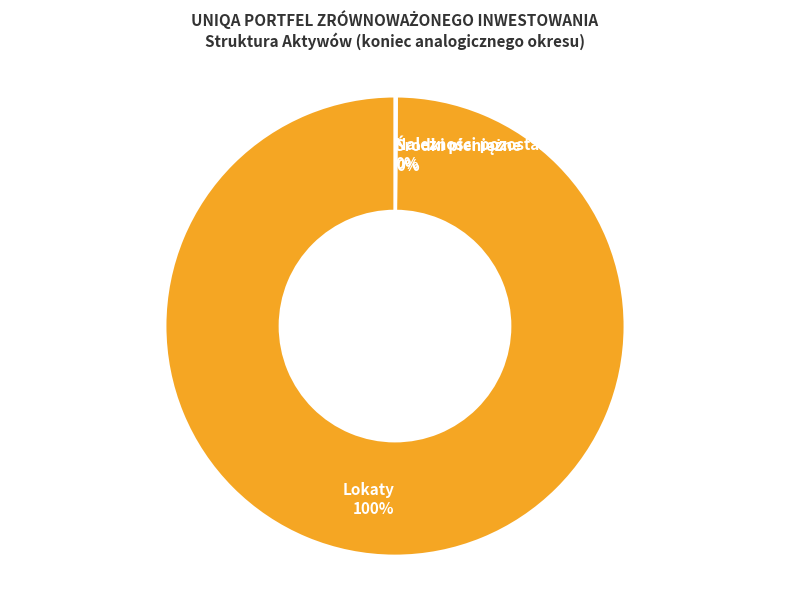

Is there a majority slice in this chart?

Yes